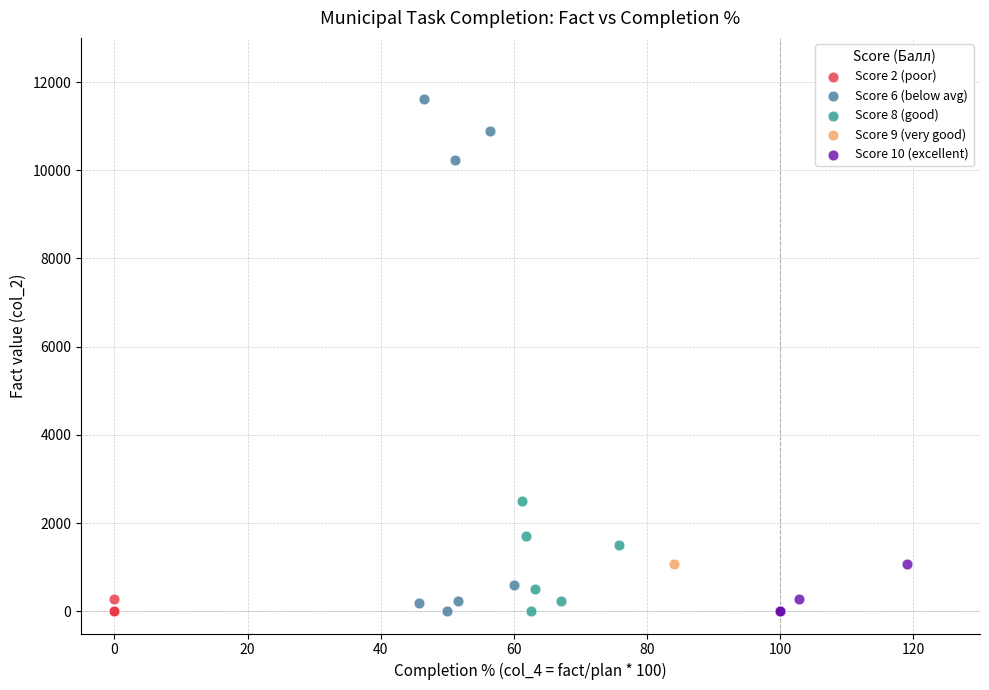

What are all the series names shown in the legend?

Score 2 (poor), Score 6 (below avg), Score 8 (good), Score 9 (very good), Score 10 (excellent)